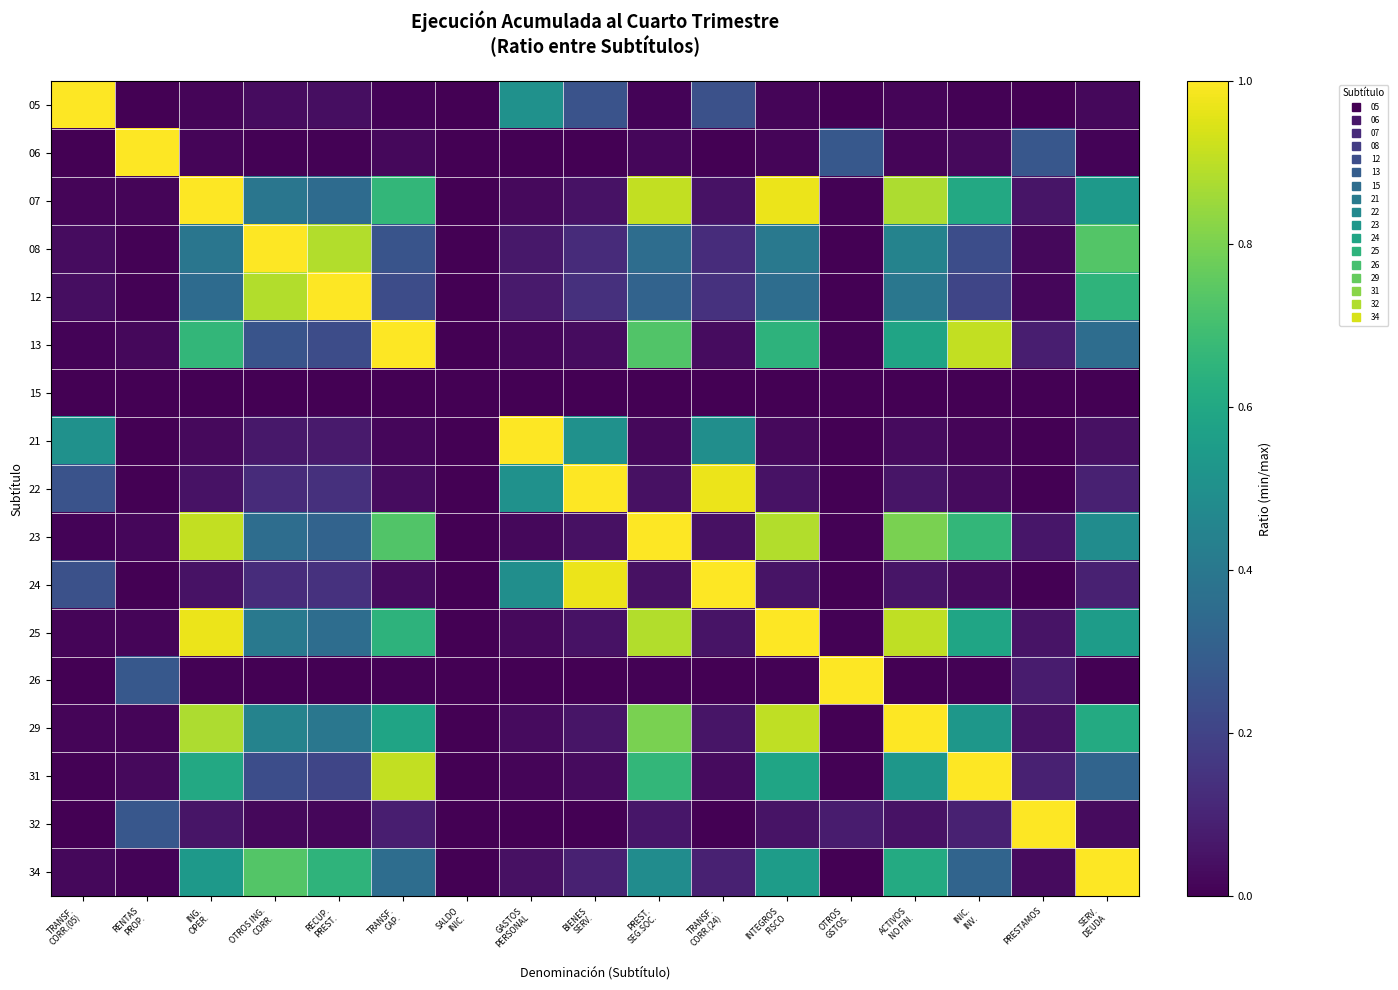

At which category is the sum across all series the highest?

INTEGROS
FISCO